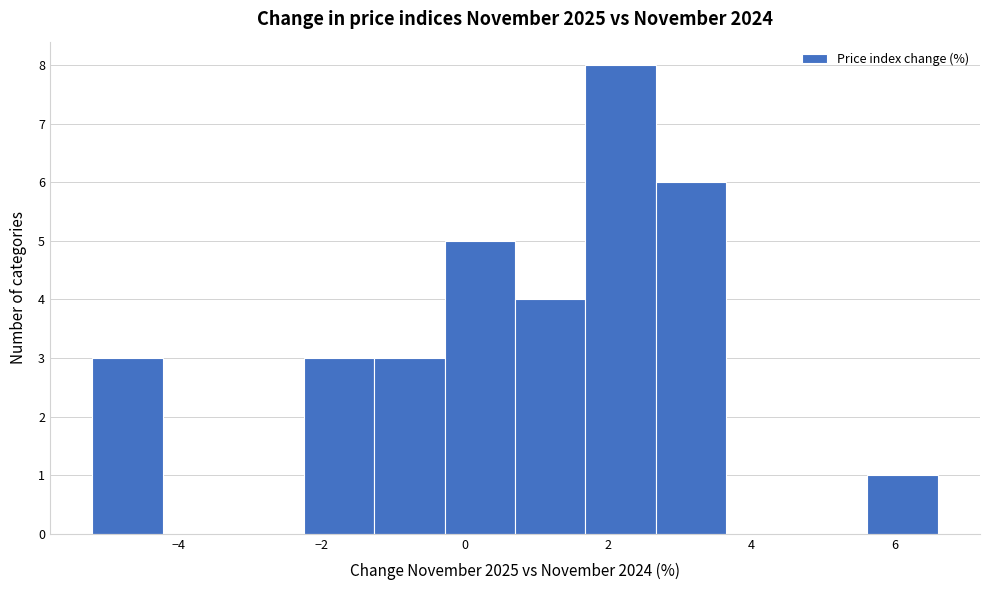

Reading left to right, transcribe this chart: for each bar, give the range it covers on the x-axis and its height. Neither the bar edges nor the heights are printed on the chart, so give them approximately, as read against the axes.

-5.2 to -4.2: 3
-4.2 to -3.2: 0
-3.2 to -2.2: 0
-2.2 to -1.2: 3
-1.2 to -0.2: 3
-0.2 to 0.8: 5
0.8 to 1.6: 4
1.6 to 2.6: 8
2.6 to 3.6: 6
3.6 to 4.6: 0
4.6 to 5.6: 0
5.6 to 6.6: 1